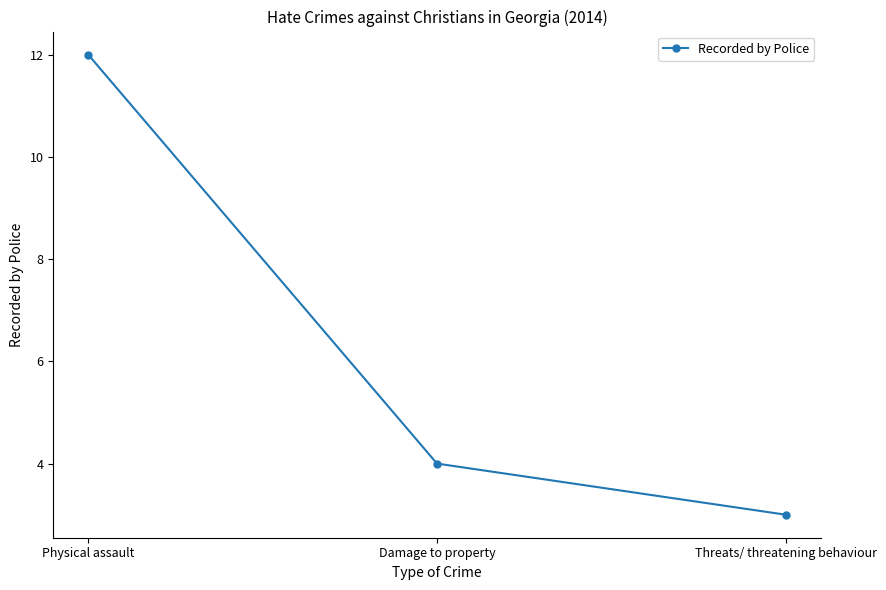

Reading right to left, extract all data points from this chart.

3	4	12